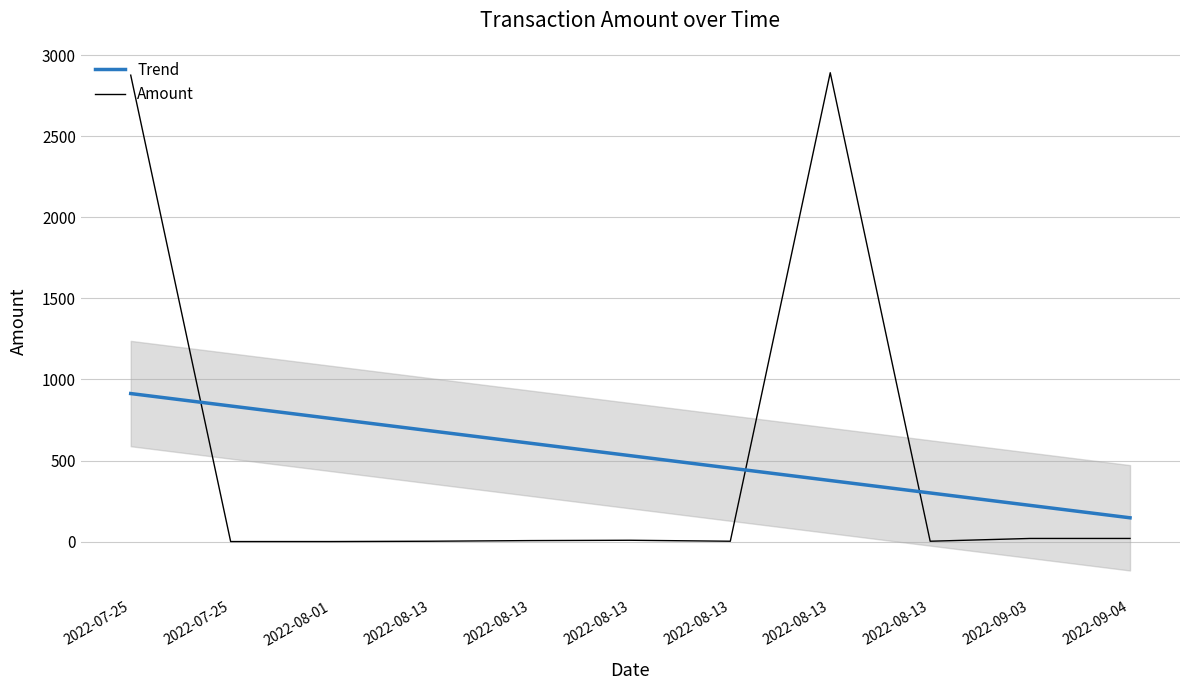

True or false: Trend has more than 0 points higher than both neighbors.

False